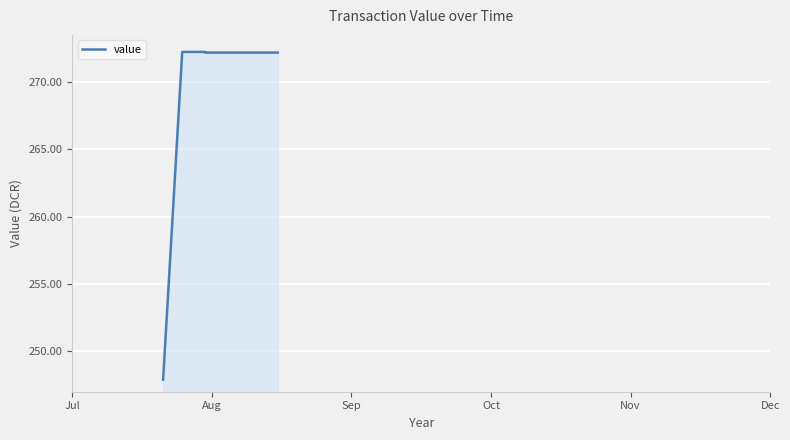

Does the chart display data point markers on the line(s)?

No